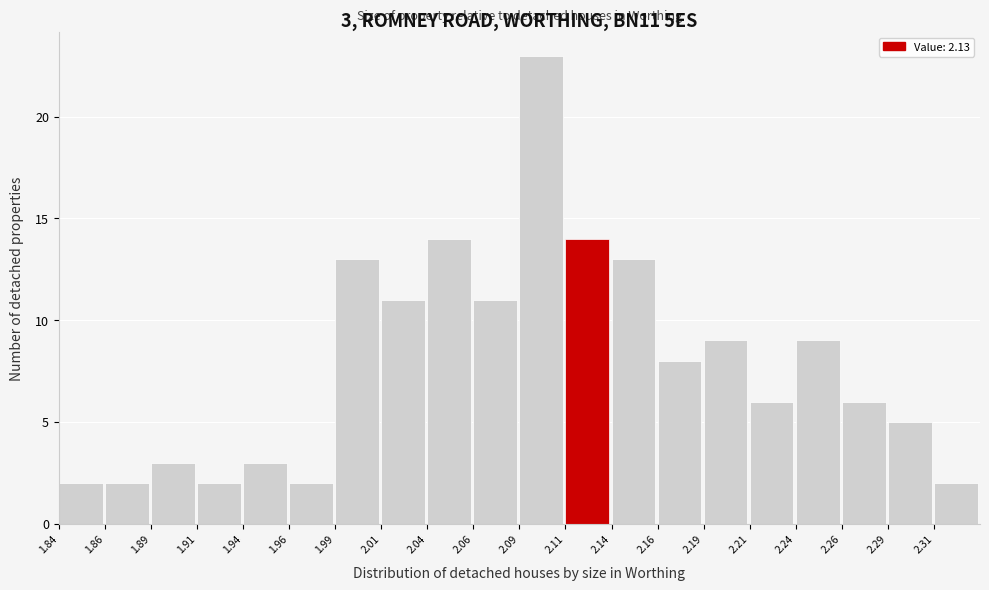

Over which range of the x-axis is the bar tallest?

2.090 to 2.115